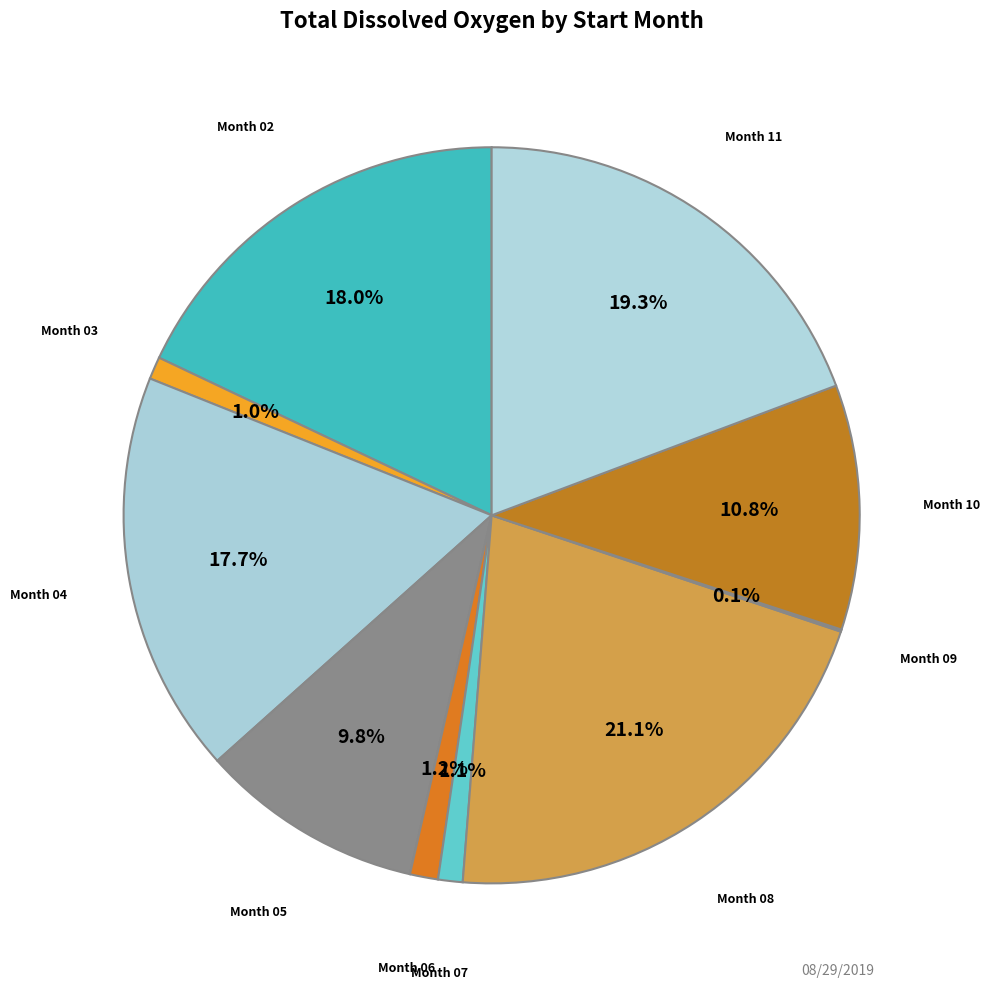

Is there a majority slice in this chart?

No